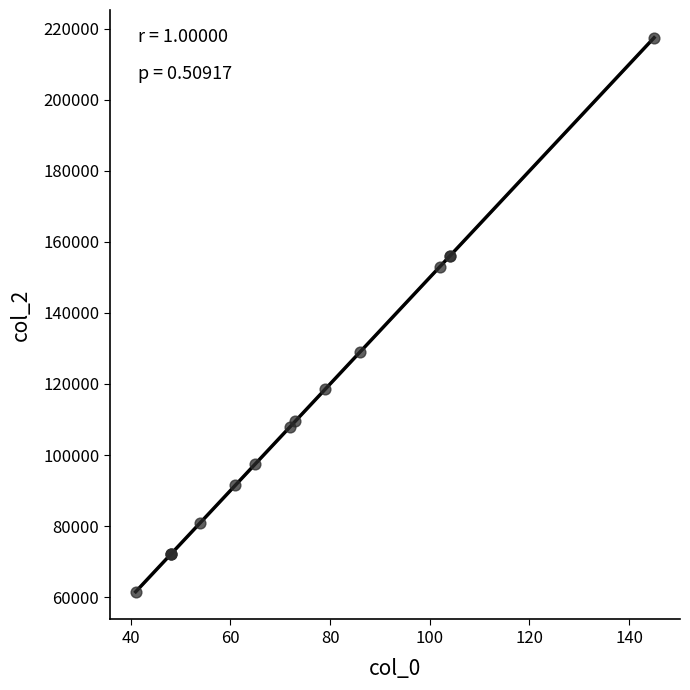

What Y value in the scatter plot is closest to 139500?

129000